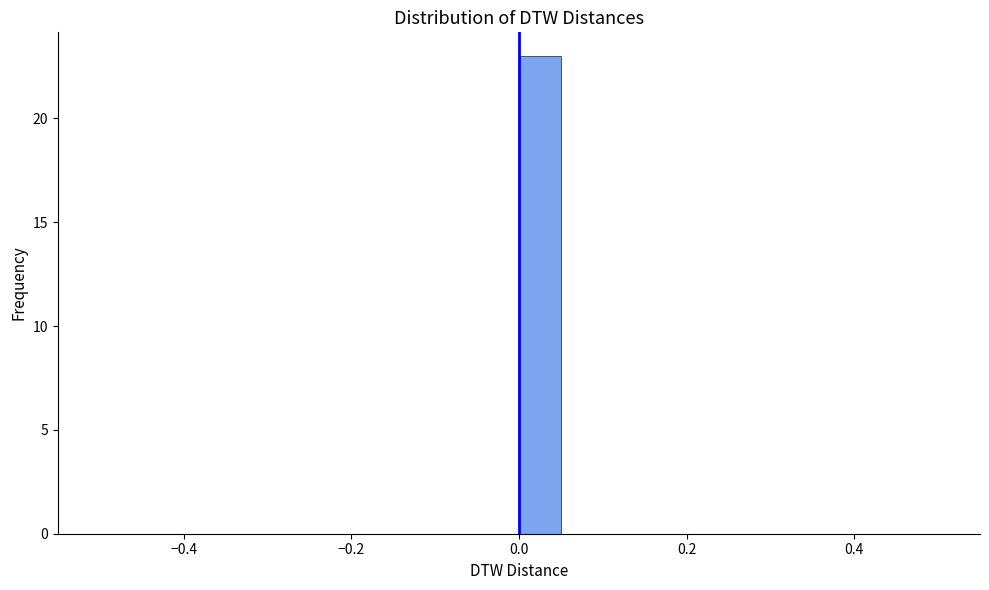

Read against the x-axis, roughly where is the centre of the tallest bar?

0.02